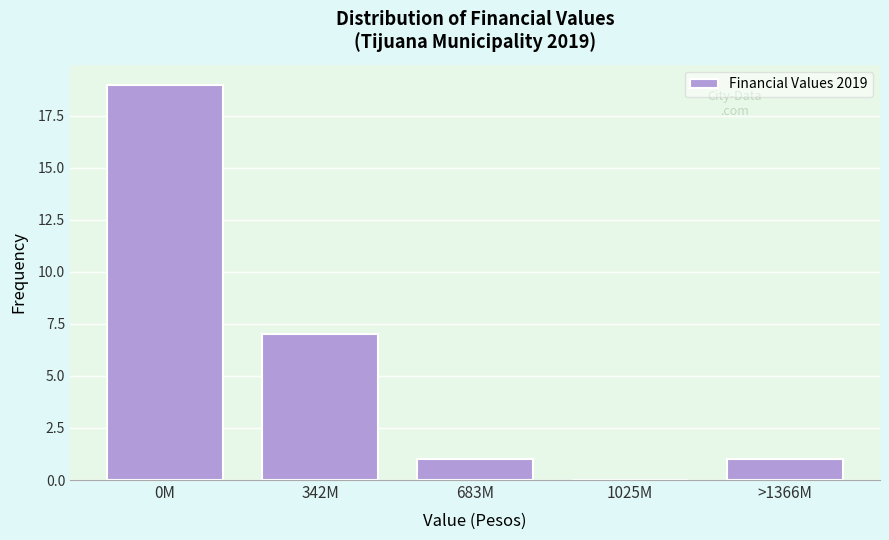

Reading right to left, extract all data points from this chart.

>1366M=1	1025M=0	683M=1	342M=7	0M=19